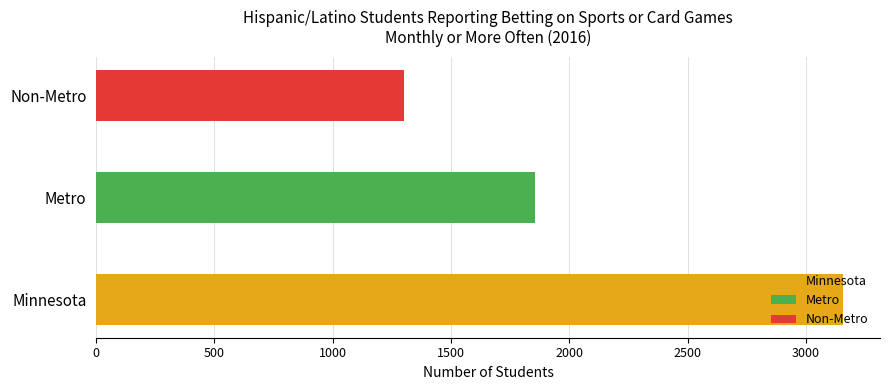

Count the number of values greater than 1855.

1